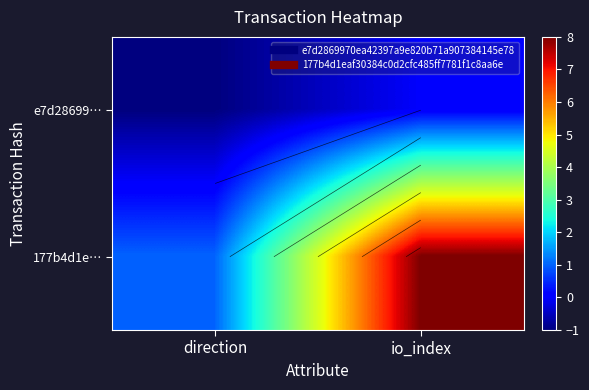

What is the difference between the highest and lowest values at direction?

2